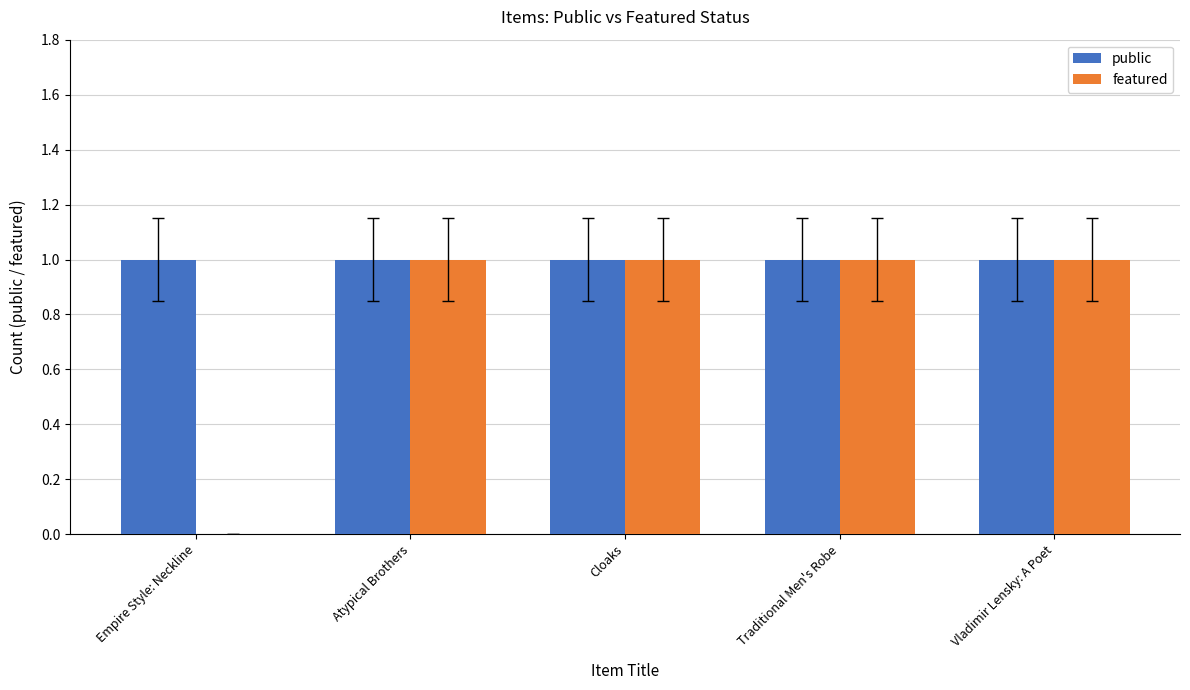

True or false: public has a value of 1 at Traditional Men's Robe.

True